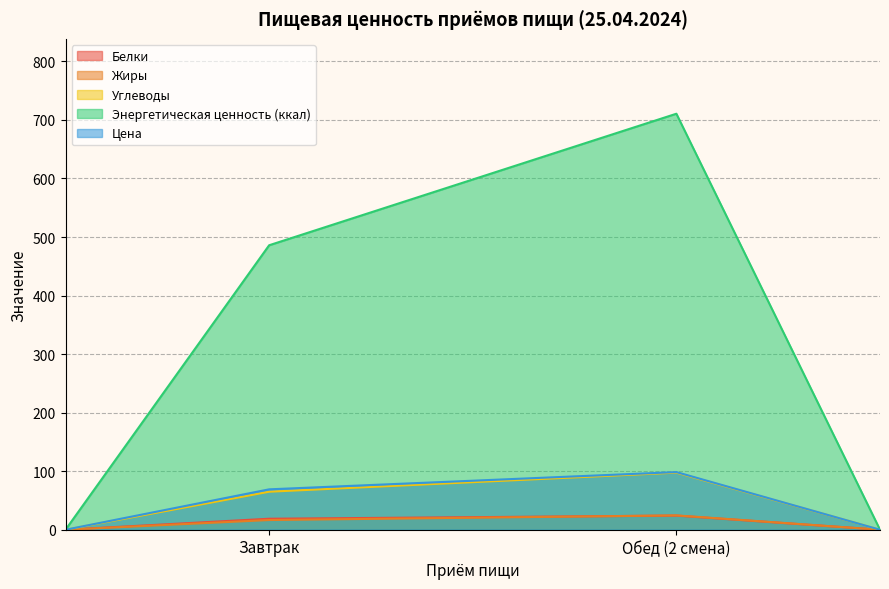

Count the number of categories in the chart.

4